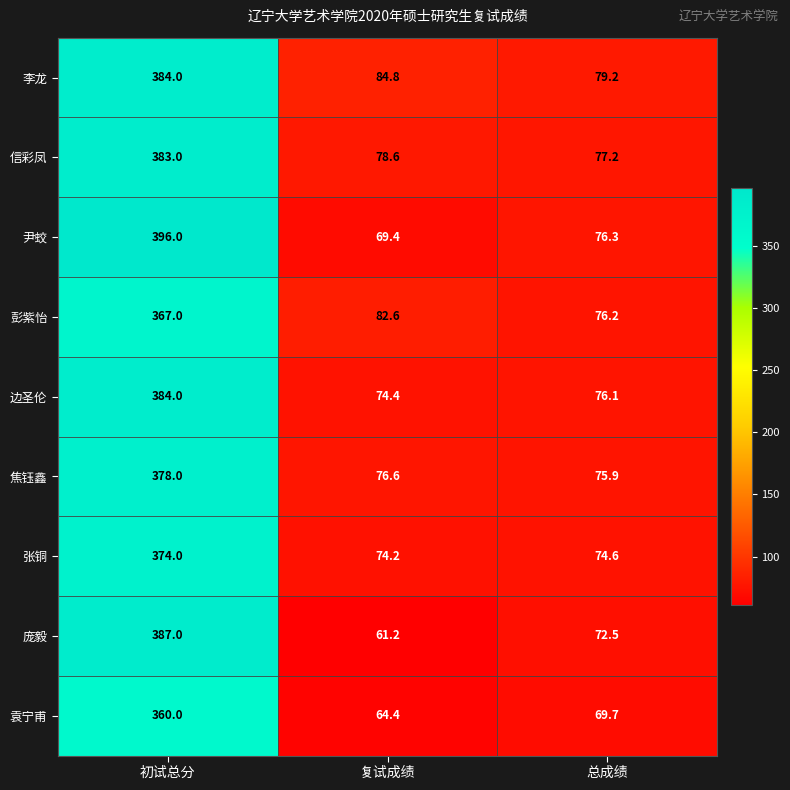

What is the sum of all 李龙 values?

548.0